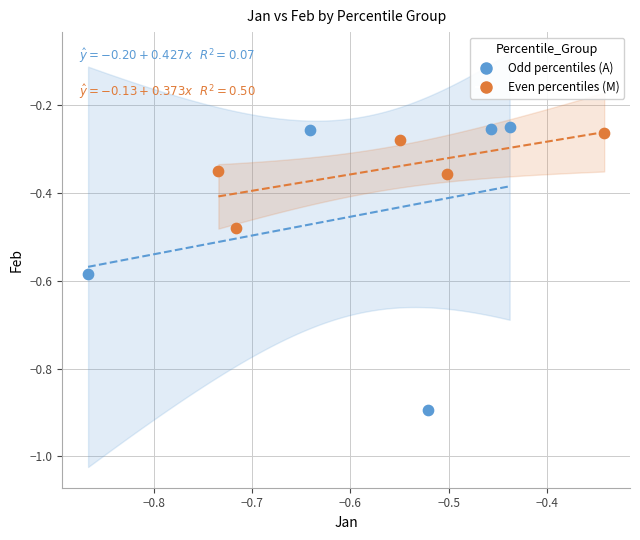

What are all the series names shown in the legend?

Odd percentiles (A), Even percentiles (M)